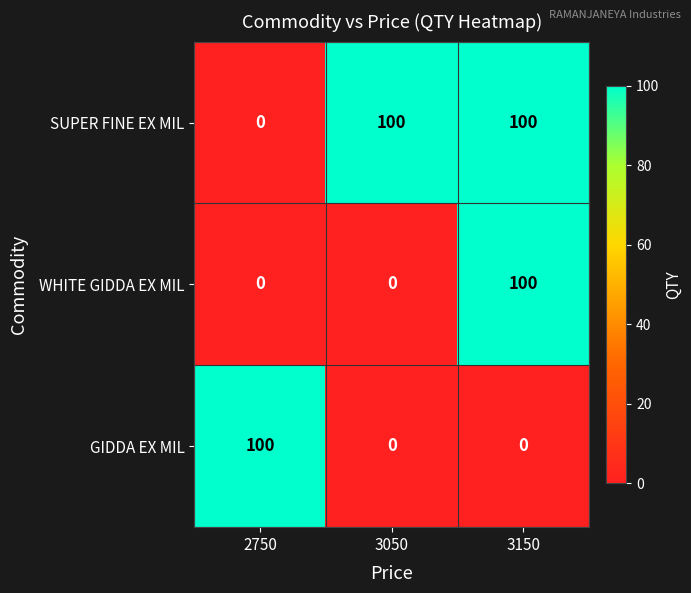

How many values in the WHITE GIDDA EX MIL series exceed 0?

1